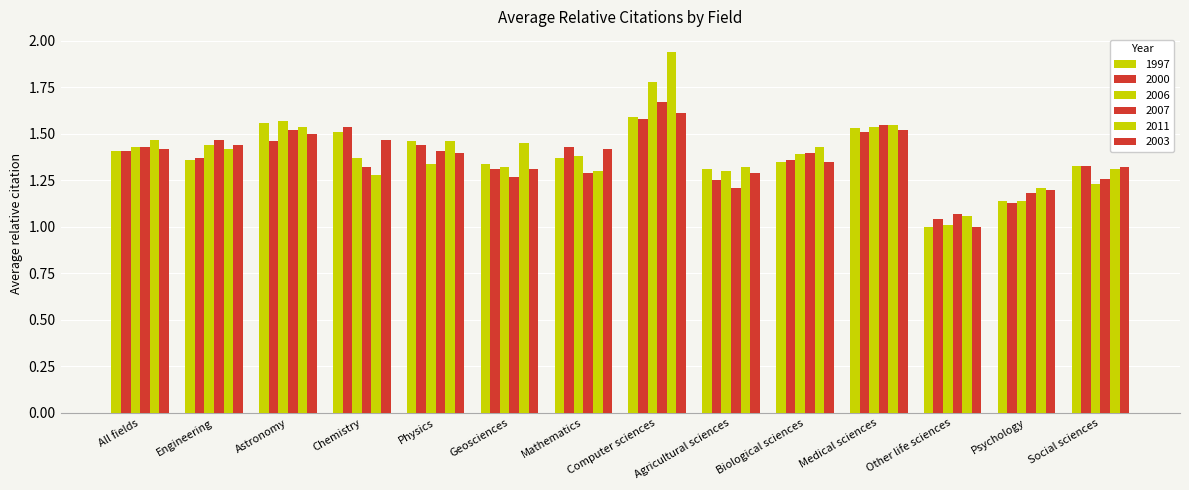

Reading left to right, extract all data points from this chart.

1997: All fields=1.4	Engineering=1.4	Astronomy=1.6	Chemistry=1.5	Physics=1.5	Geosciences=1.3	Mathematics=1.4	Computer sciences=1.6	Agricultural sciences=1.3	Biological sciences=1.4	Medical sciences=1.5	Other life sciences=1.0	Psychology=1.1	Social sciences=1.3
2000: All fields=1.4	Engineering=1.4	Astronomy=1.5	Chemistry=1.5	Physics=1.4	Geosciences=1.3	Mathematics=1.4	Computer sciences=1.6	Agricultural sciences=1.2	Biological sciences=1.4	Medical sciences=1.5	Other life sciences=1.0	Psychology=1.1	Social sciences=1.3
2006: All fields=1.4	Engineering=1.4	Astronomy=1.6	Chemistry=1.4	Physics=1.3	Geosciences=1.3	Mathematics=1.4	Computer sciences=1.8	Agricultural sciences=1.3	Biological sciences=1.4	Medical sciences=1.5	Other life sciences=1.0	Psychology=1.1	Social sciences=1.2
2007: All fields=1.4	Engineering=1.5	Astronomy=1.5	Chemistry=1.3	Physics=1.4	Geosciences=1.3	Mathematics=1.3	Computer sciences=1.7	Agricultural sciences=1.2	Biological sciences=1.4	Medical sciences=1.6	Other life sciences=1.1	Psychology=1.2	Social sciences=1.3
2011: All fields=1.5	Engineering=1.4	Astronomy=1.5	Chemistry=1.3	Physics=1.5	Geosciences=1.4	Mathematics=1.3	Computer sciences=1.9	Agricultural sciences=1.3	Biological sciences=1.4	Medical sciences=1.6	Other life sciences=1.1	Psychology=1.2	Social sciences=1.3
2003: All fields=1.4	Engineering=1.4	Astronomy=1.5	Chemistry=1.5	Physics=1.4	Geosciences=1.3	Mathematics=1.4	Computer sciences=1.6	Agricultural sciences=1.3	Biological sciences=1.4	Medical sciences=1.5	Other life sciences=1.0	Psychology=1.2	Social sciences=1.3